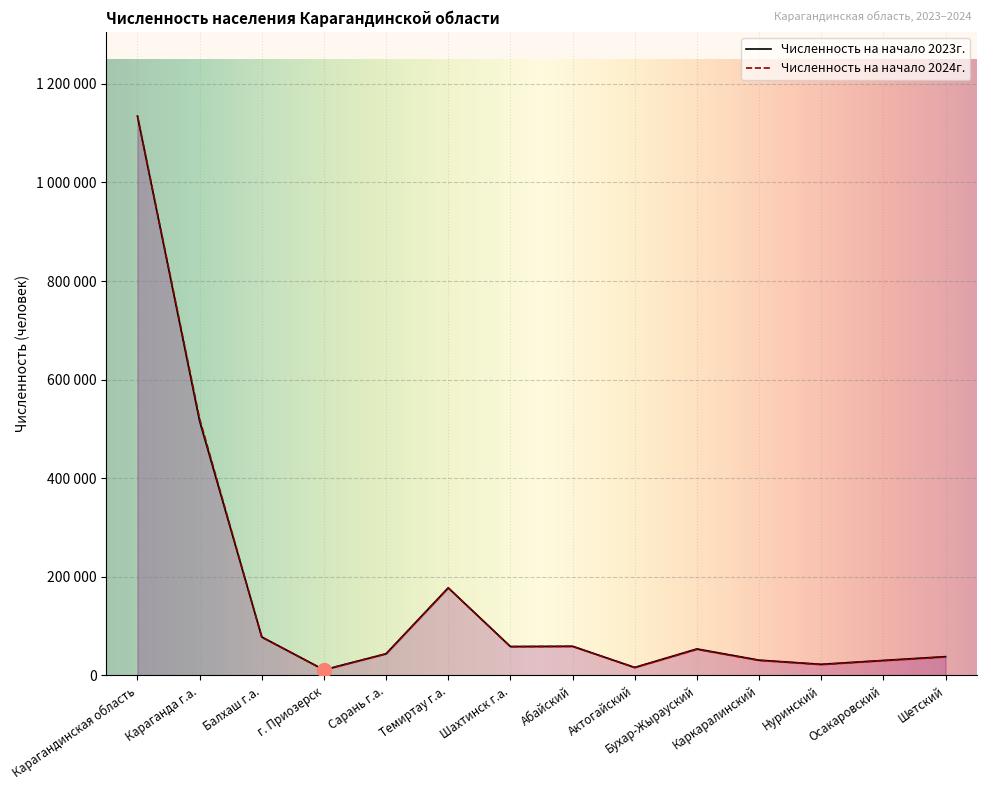

Reading left to right, extract all data points from this chart.

Численность на начало 2024г.: 1135351	520670	77488	11151	43733	177307	58210	58751	15911	52763	30337	21942	29806	37282
Численность на начало 2023г.: 1134855	515856	77872	11155	43826	177623	58457	59033	15984	53618	30852	22370	30261	37948